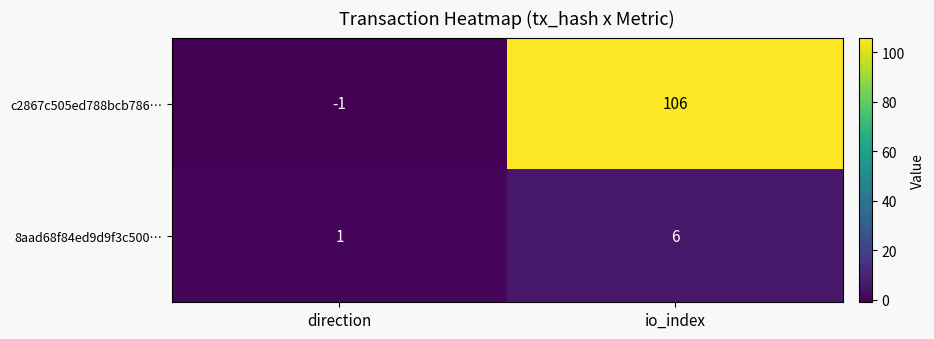

The 8aad68f84ed9d9f3c500… series shows 6 at io_index. True or false?

True